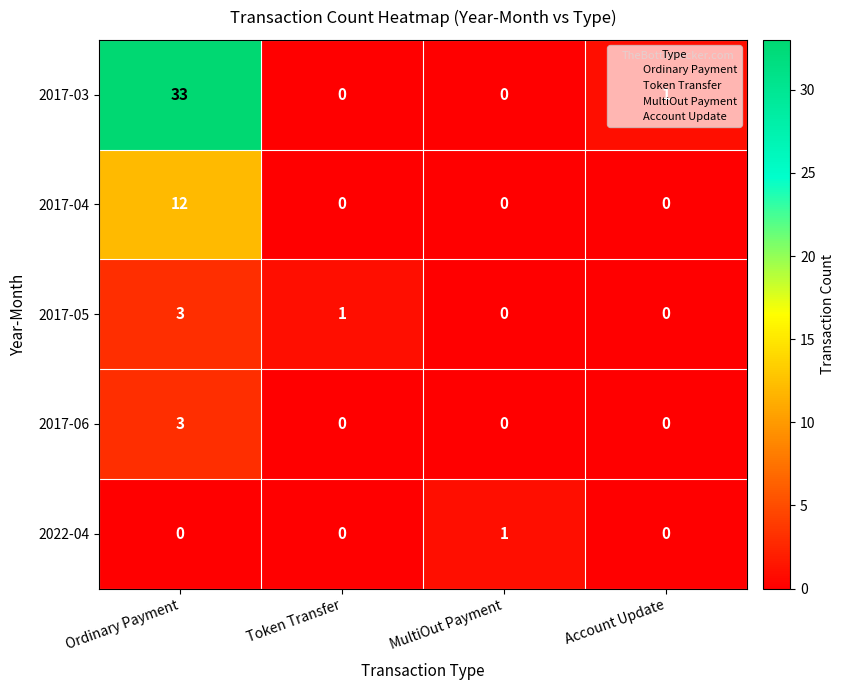

Which series has the largest total across all categories?

2017-03